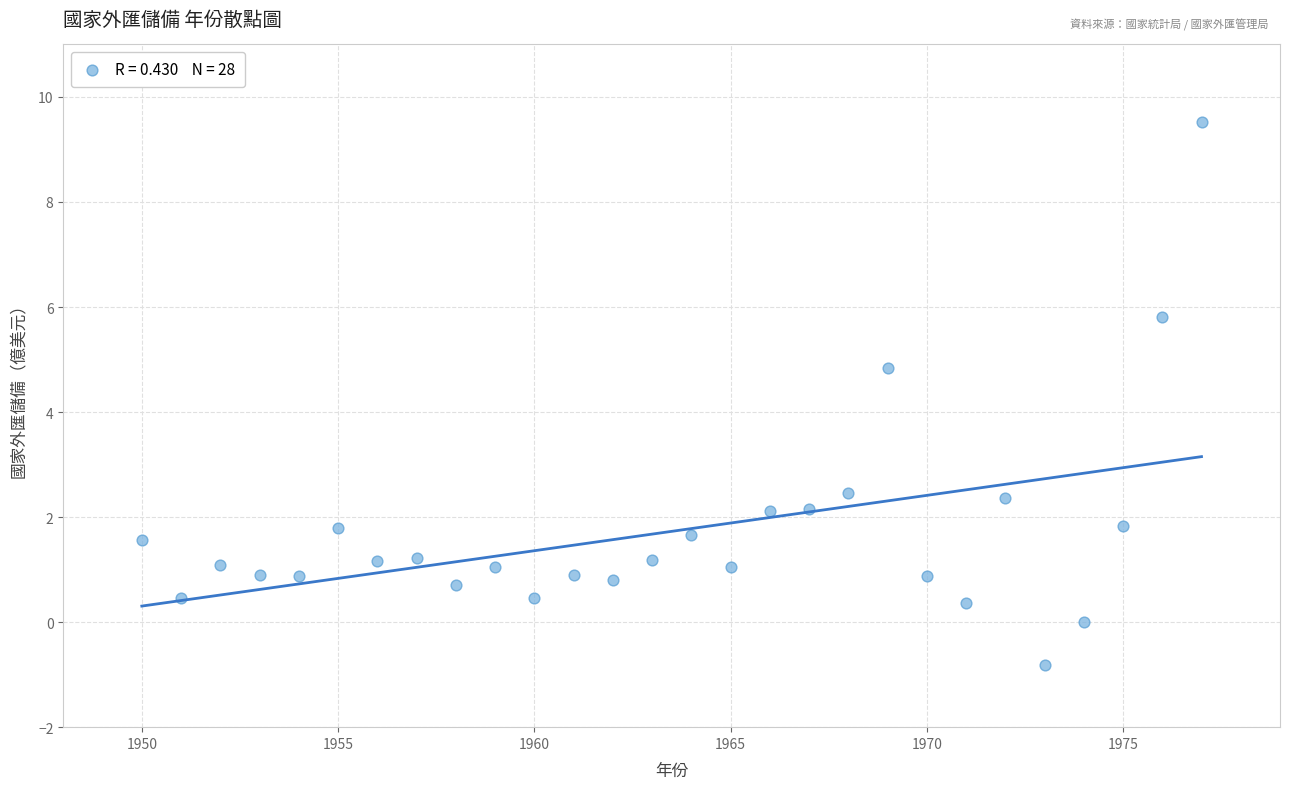

What is the range of X values (max minus min)?

27.0